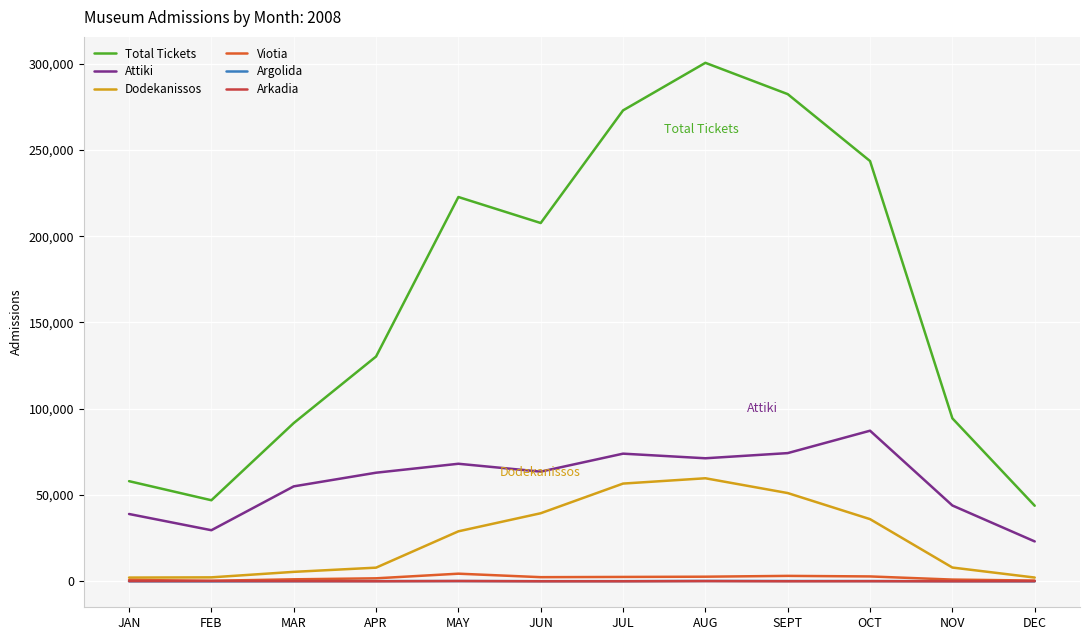

Which series changed the most between AUG and DEC?

Total Tickets